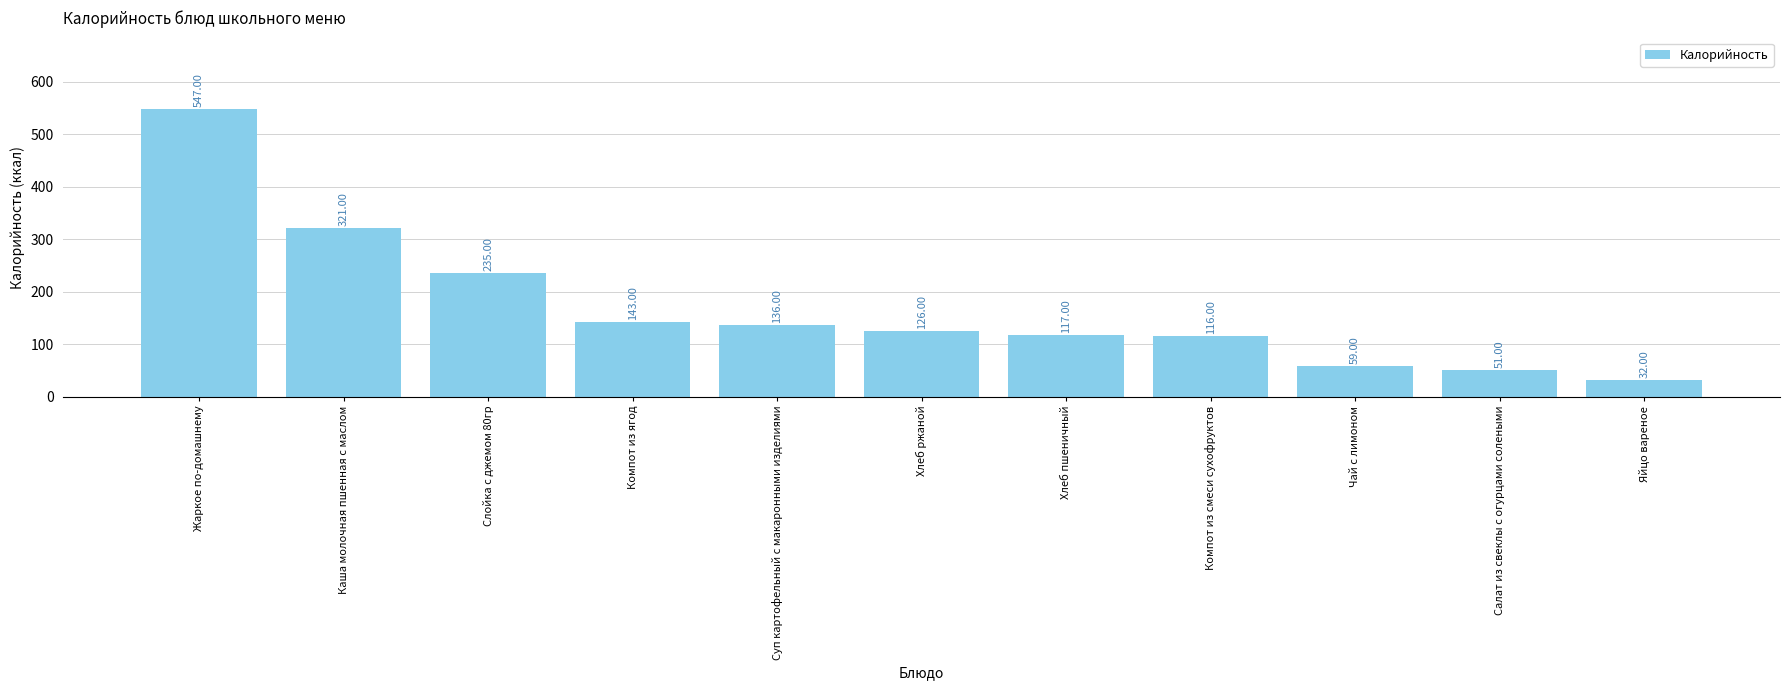

What is the label of the 4th bar from the right?

Компот из смеси сухофруктов